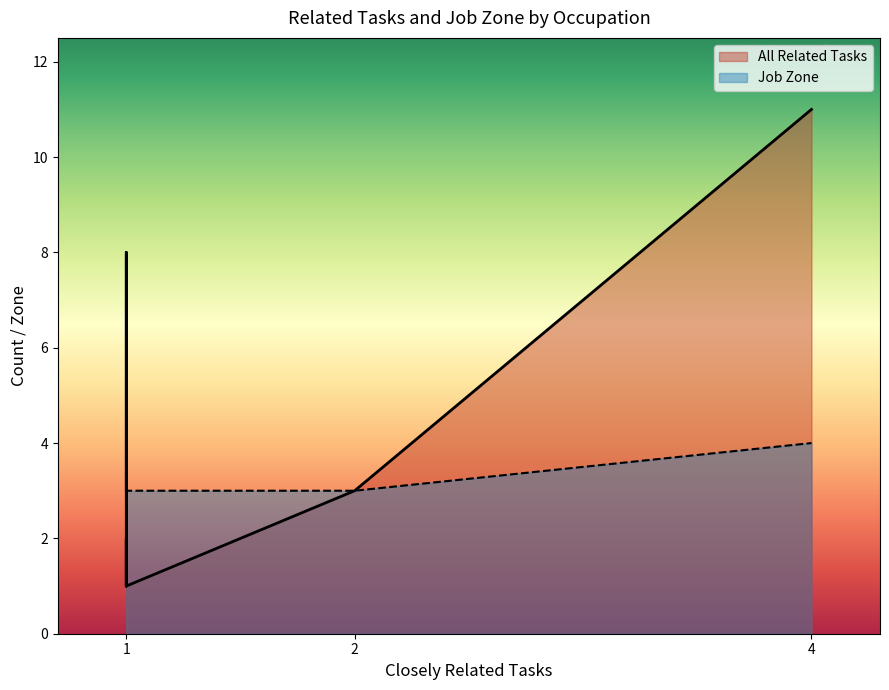

How many lines are shown in the chart?

2